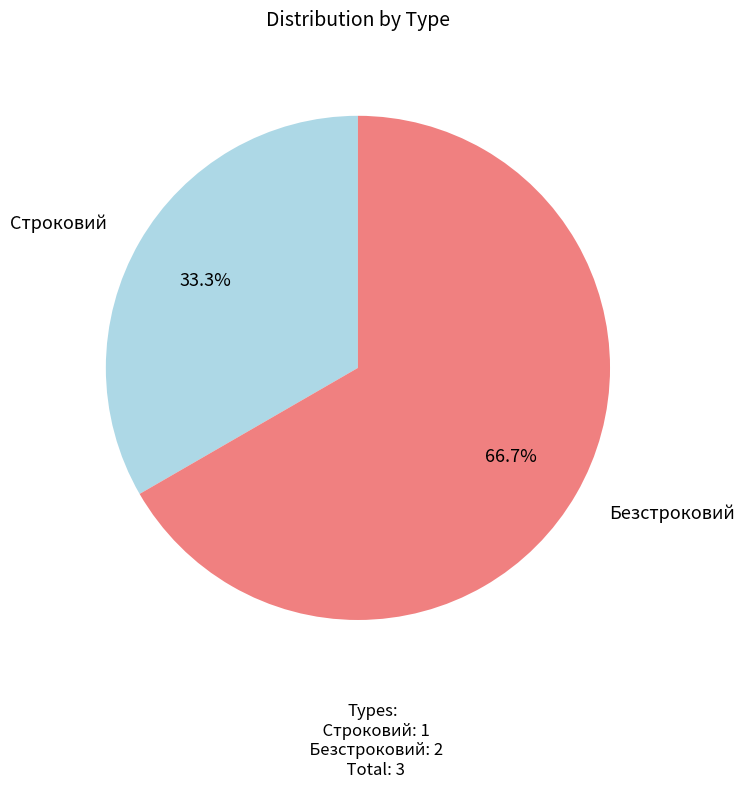

Does any single category account for the majority?

Yes